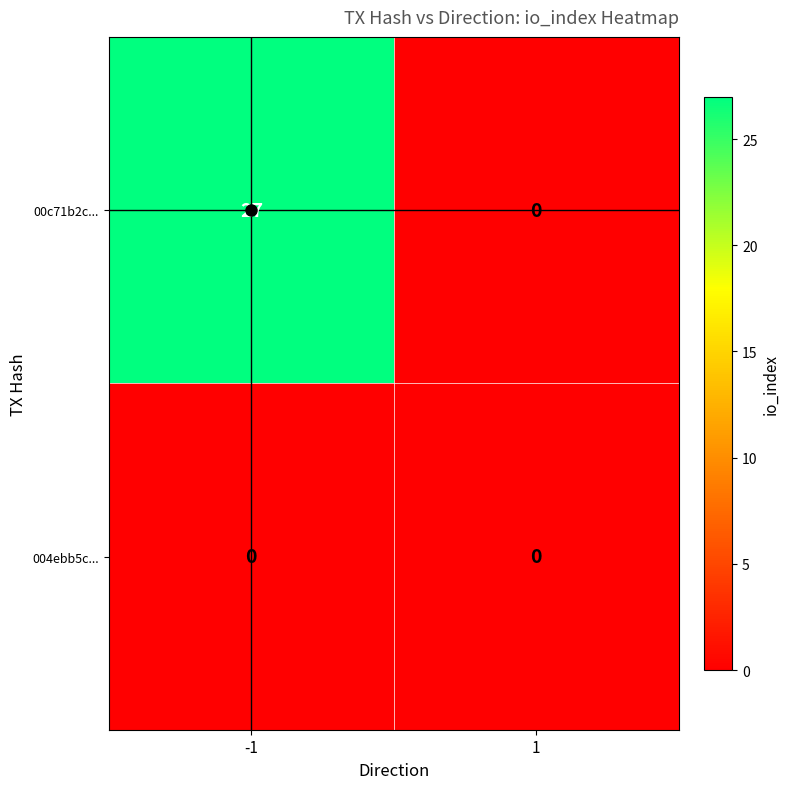

Rank the series by their maximum value, from highest to lowest.

00c71b2c..., 004ebb5c...